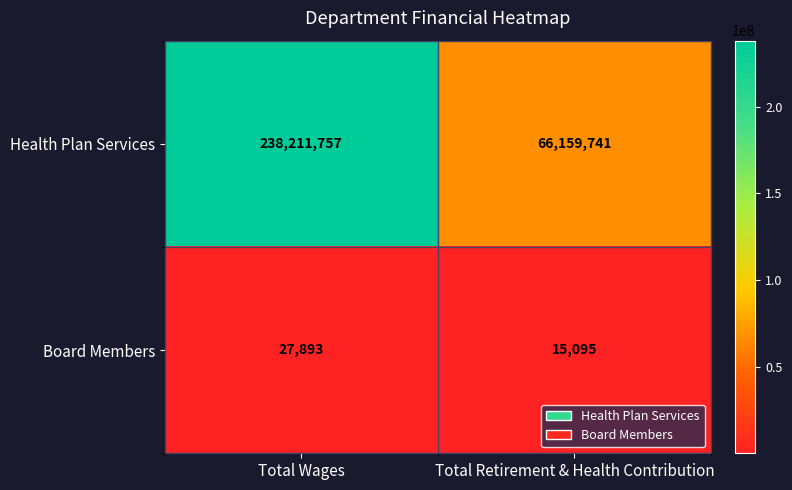

True or false: Health Plan Services has a value of 66159741 at Total Retirement & Health Contribution.

True